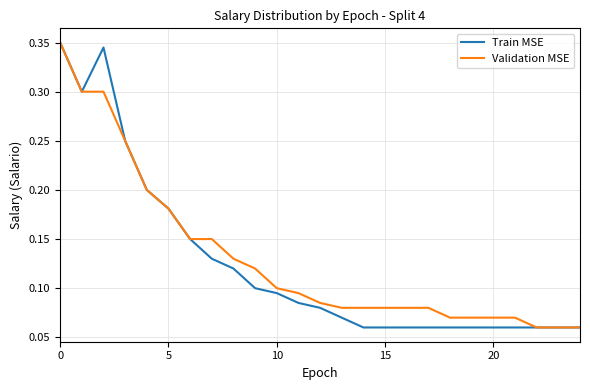

Rank the series by their average value, from highest to lowest.

Validation MSE, Train MSE